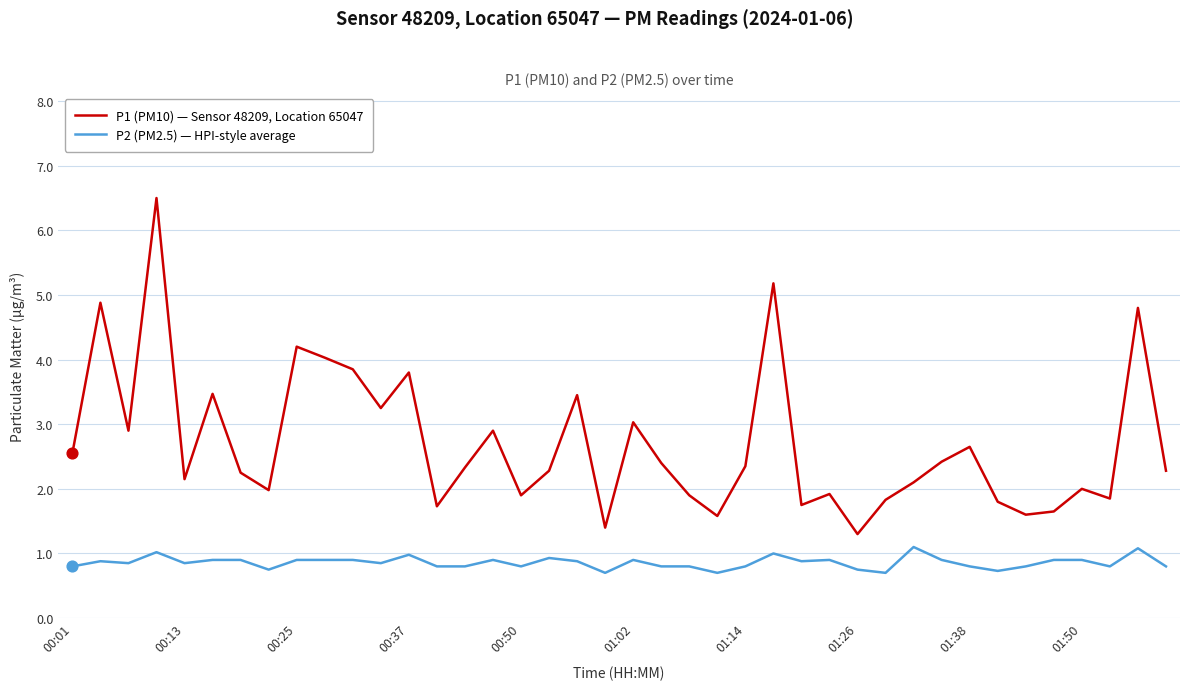

Which series has the largest total across all categories?

P1 (PM10) — Sensor 48209, Location 65047